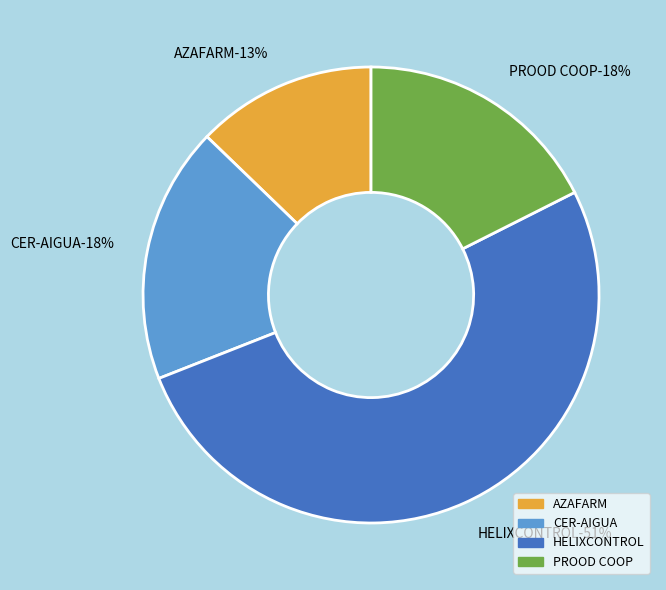

To the nearest percent, what is the average slice percentage?

25%